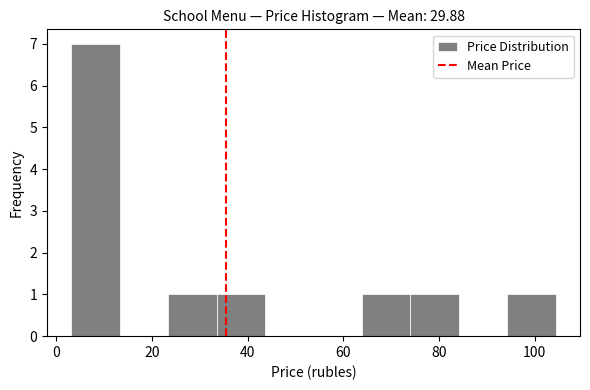

Which range on the x-axis has the tallest bar?

4 to 14